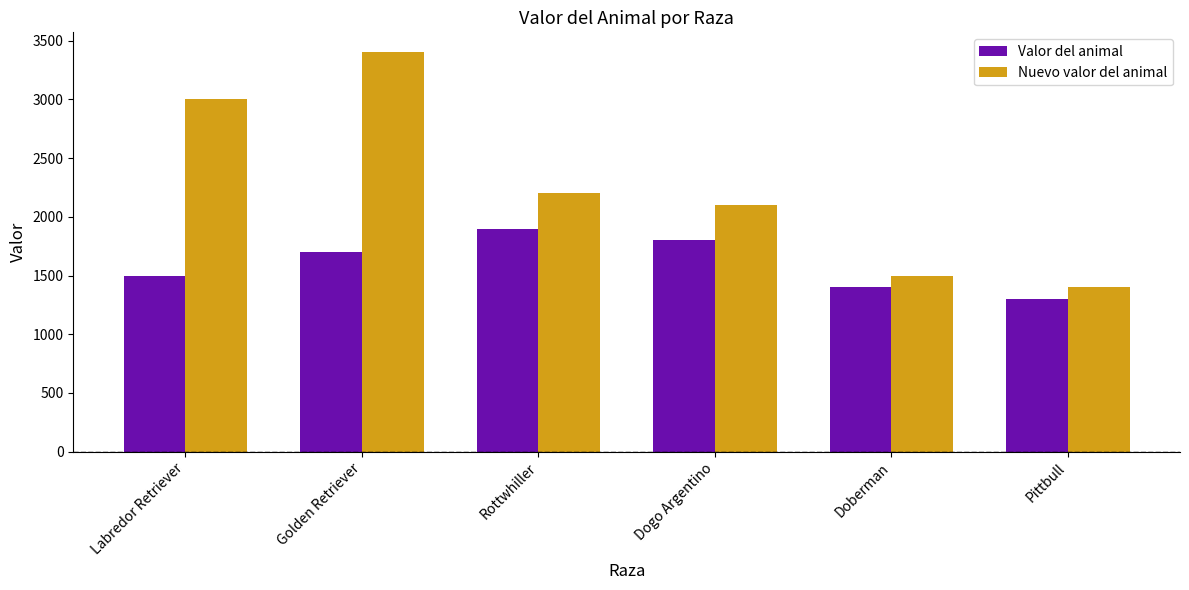

Is it true that Nuevo valor del animal equals 2200 at Rottwhiller?

True